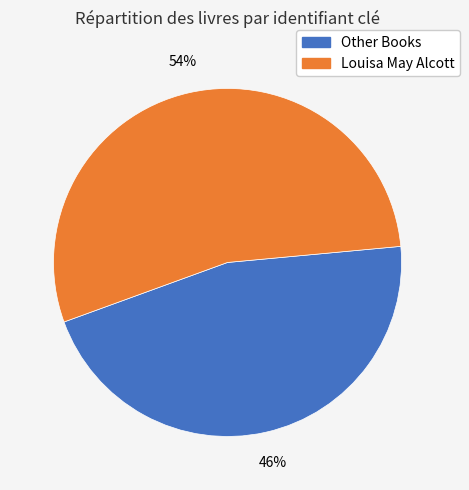

To the nearest percent, what is the difference between the largest and smallest slice percentages?

8%